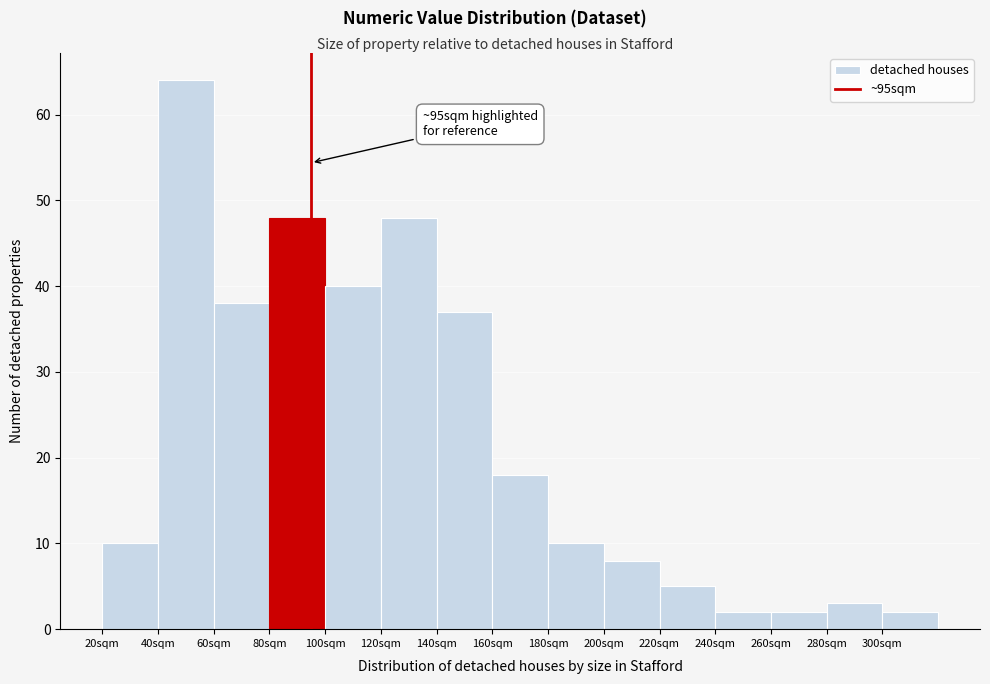

Which range on the x-axis has the tallest bar?

40 to 60